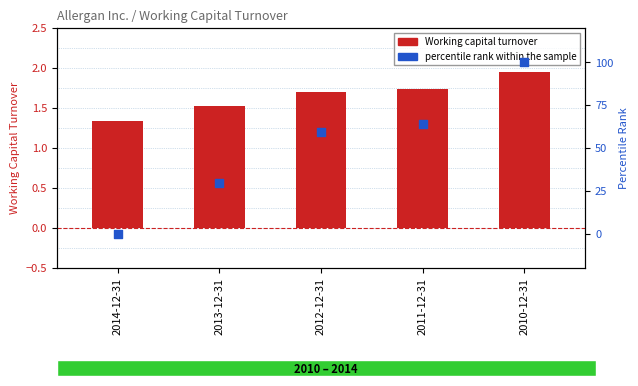

What are all the series names shown in the legend?

Working capital turnover, percentile rank within the sample